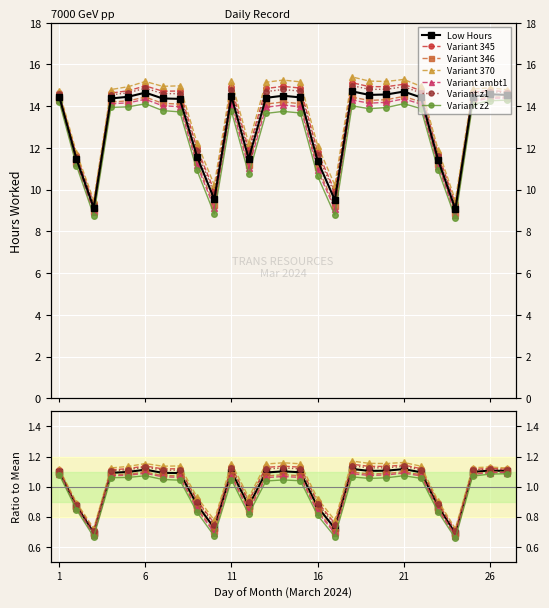

Approximately how many times larger is the value at 27 compared to 23?

1.3